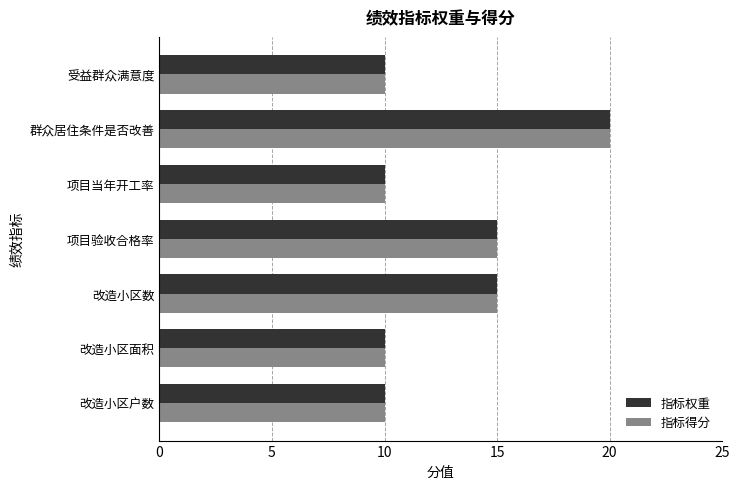

What is the lowest value of the 指标权重 series?

10